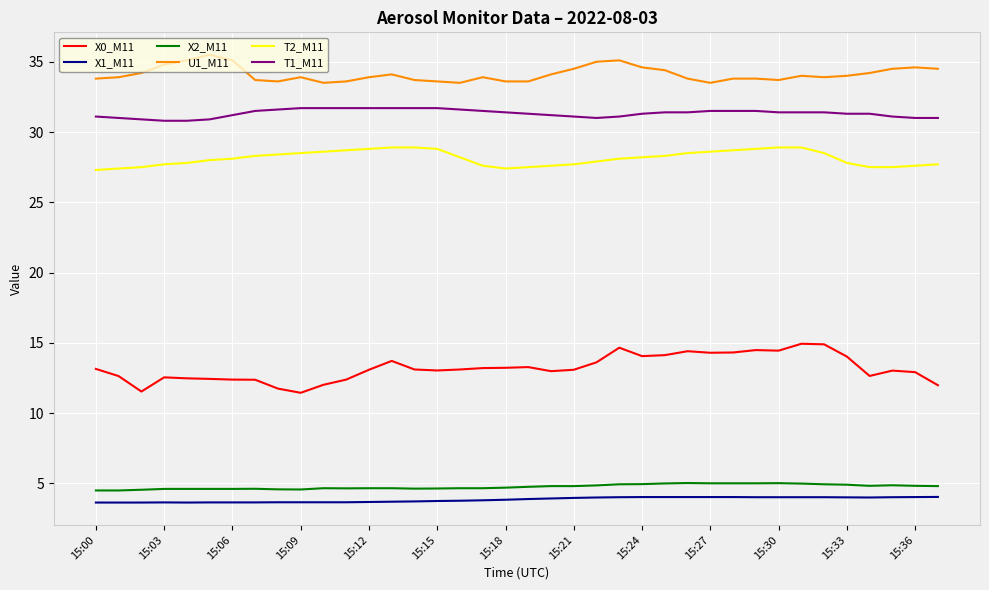

Which series has the largest range (max minus min)?

X0_M11